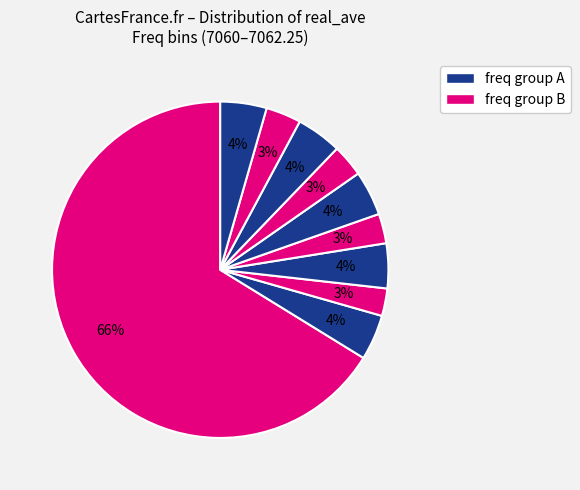

How many segments does this pie chart have?

10